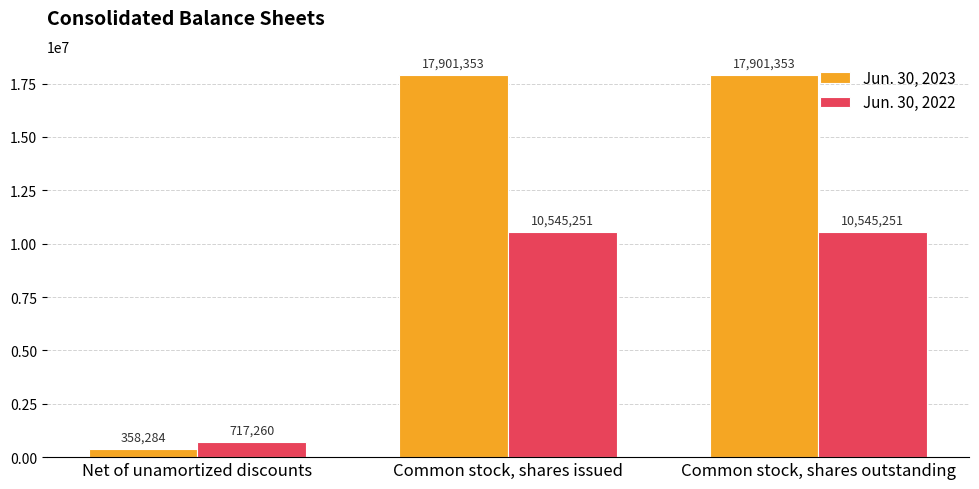

How many groups of bars are there?

3